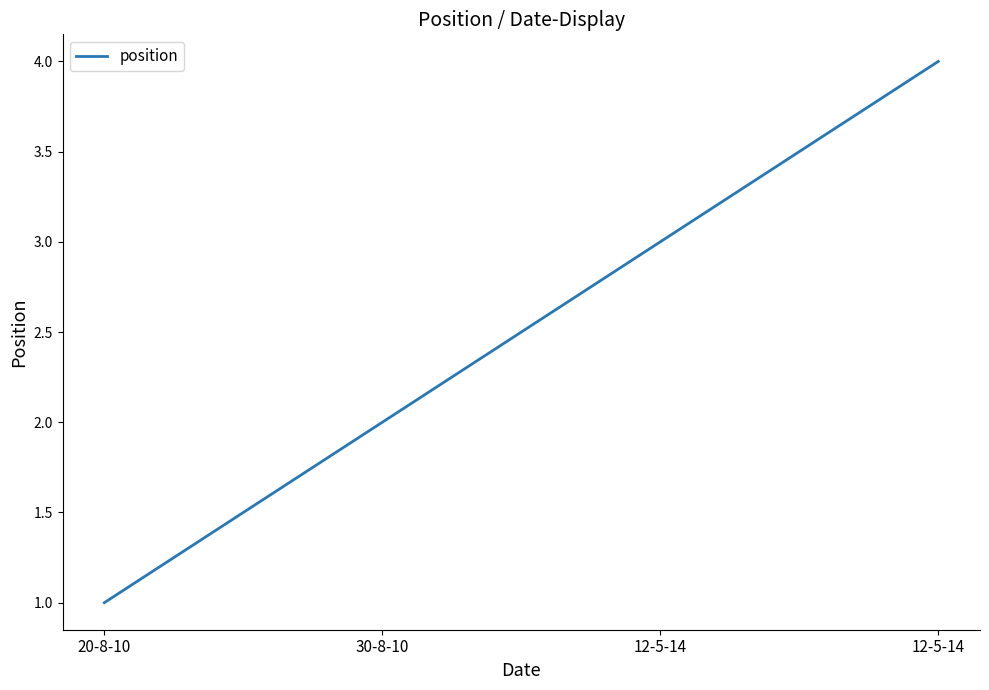

What is the maximum value shown in the chart?

4